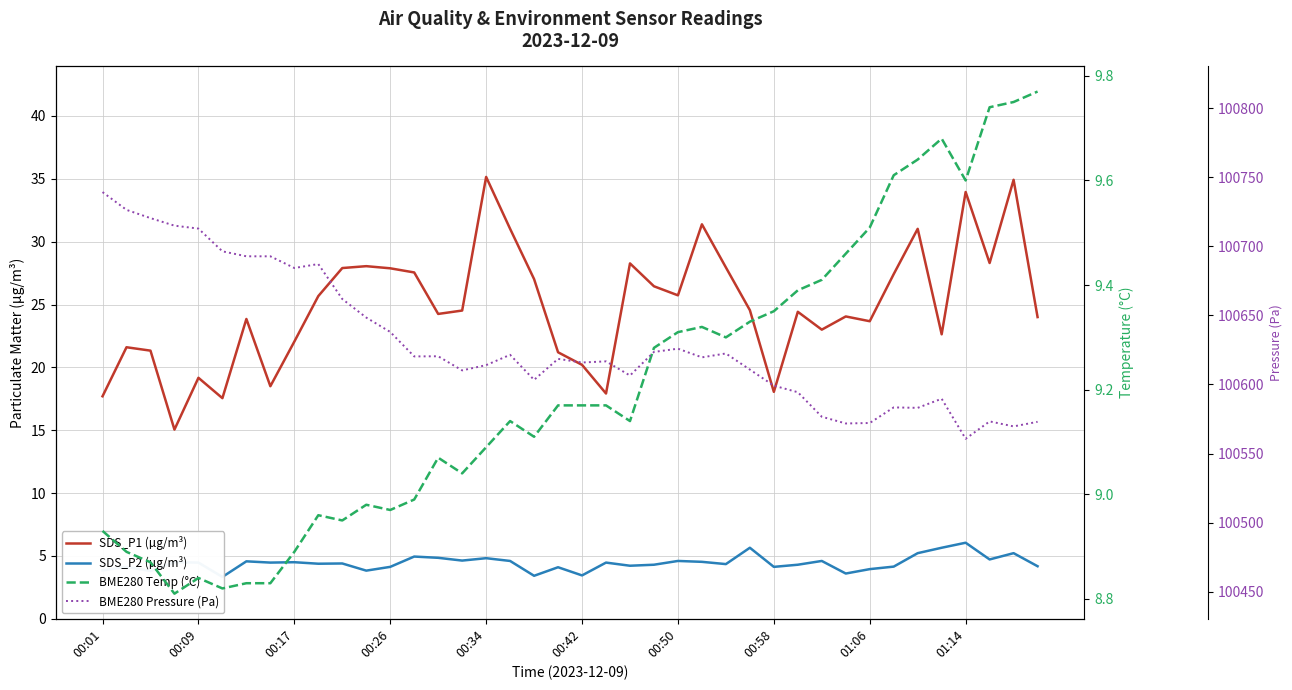

Which series changed the most between 16 and 31?

BME280 Pressure (Pa)